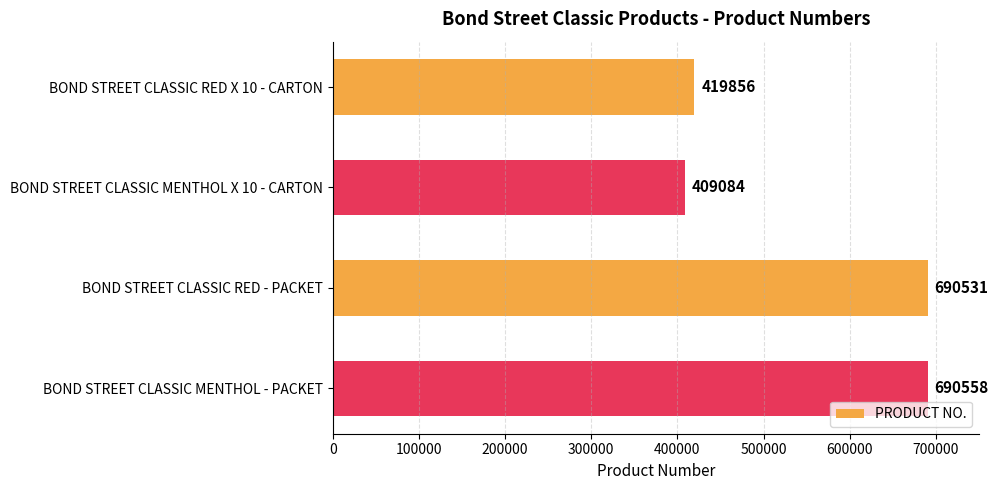

What is the difference between the second highest and second lowest values?

270675